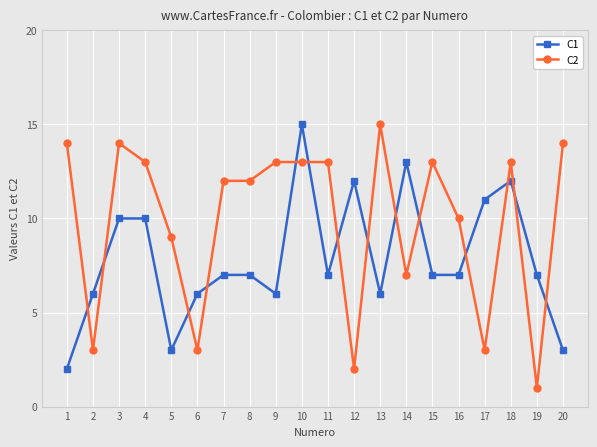

Is the value of C2 at 11 greater than the value of C1 at 9?

Yes